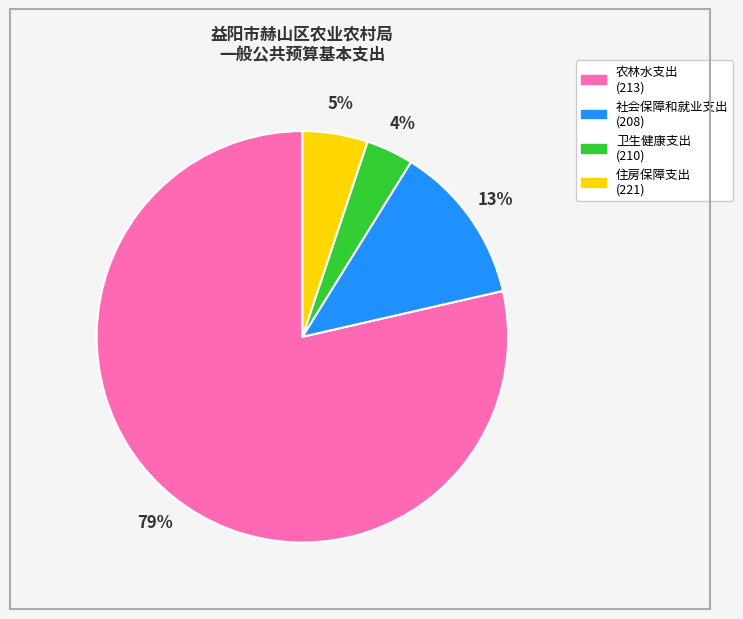

Which has a higher value, 卫生健康支出 (210) or 住房保障支出 (221)?

住房保障支出 (221)